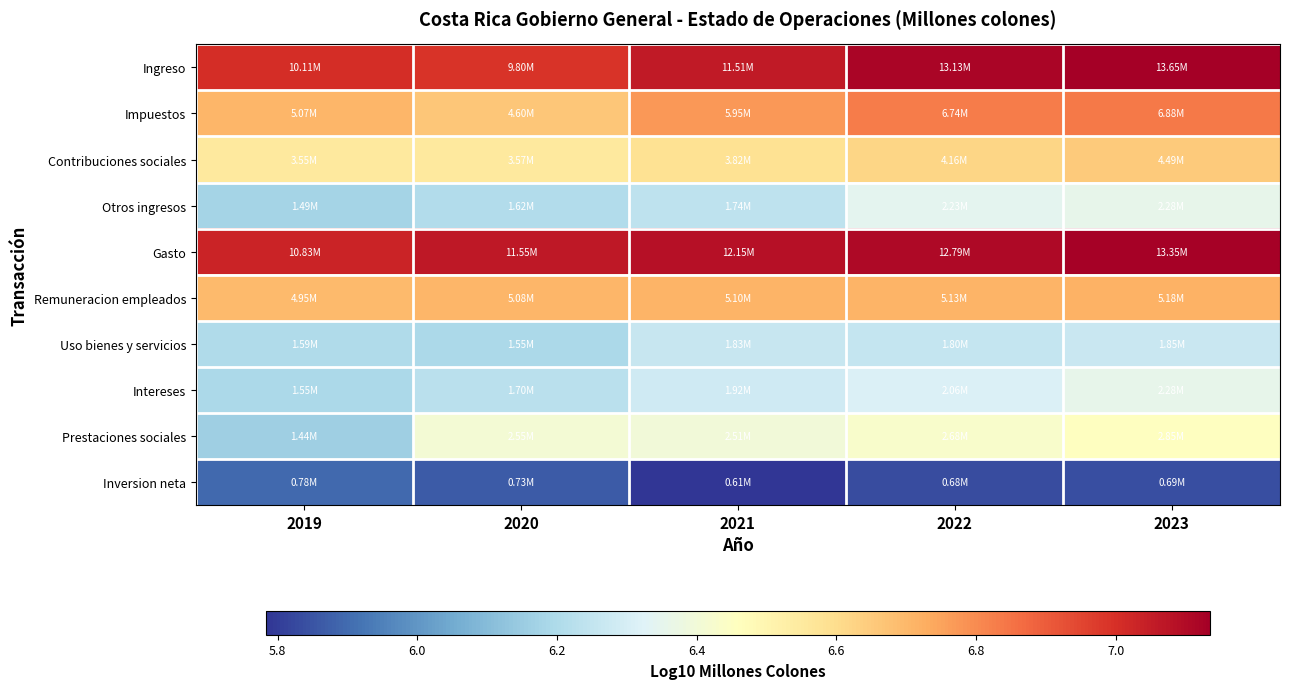

Between 2023 and 2020, which is larger?

2023